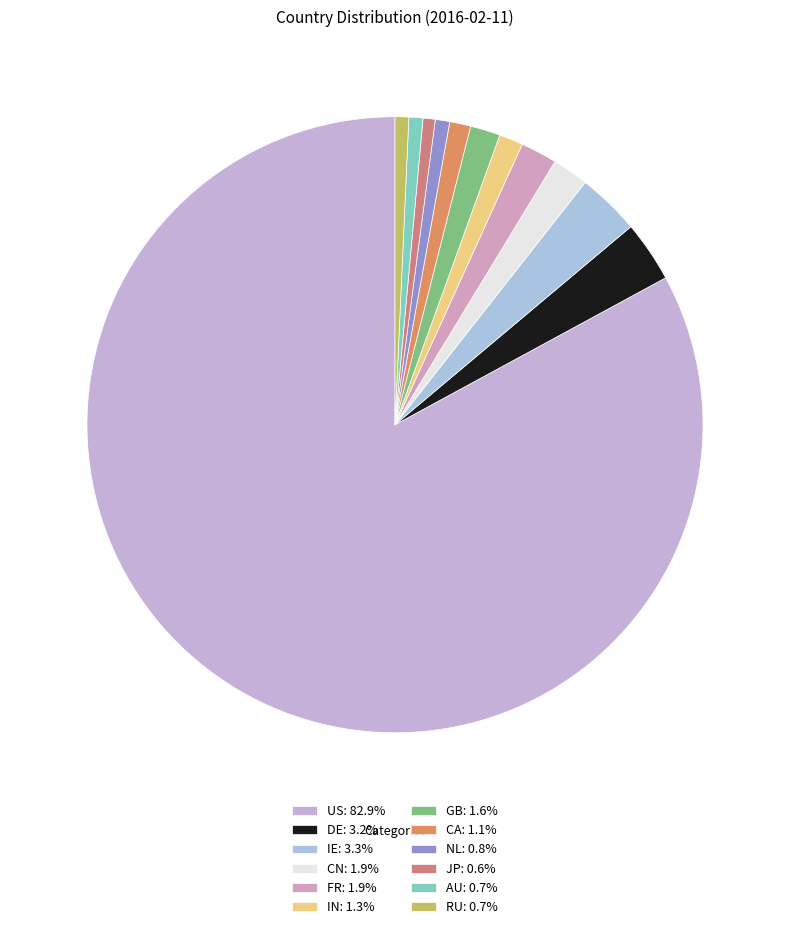

Count the number of slices in the pie.

12